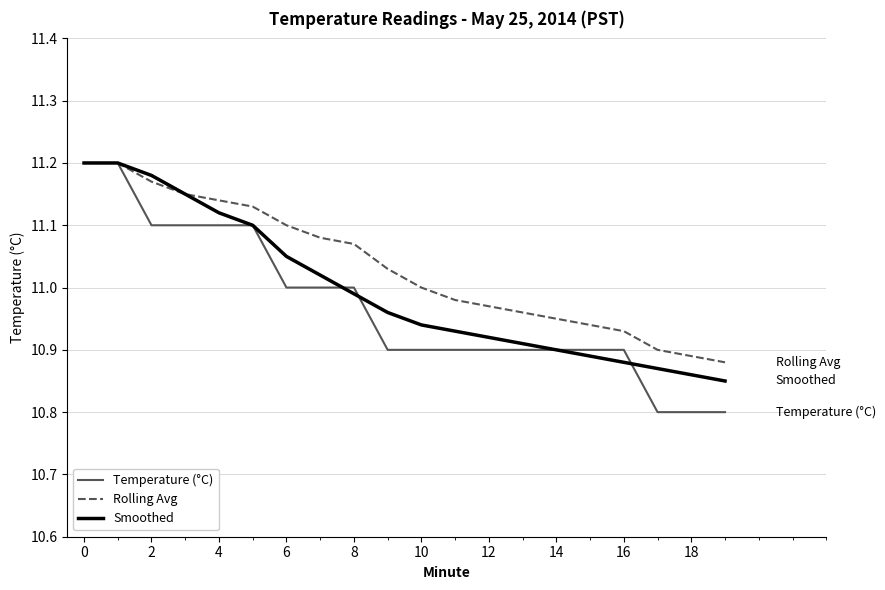

Which series has the widest spread of values?

Temperature (°C)